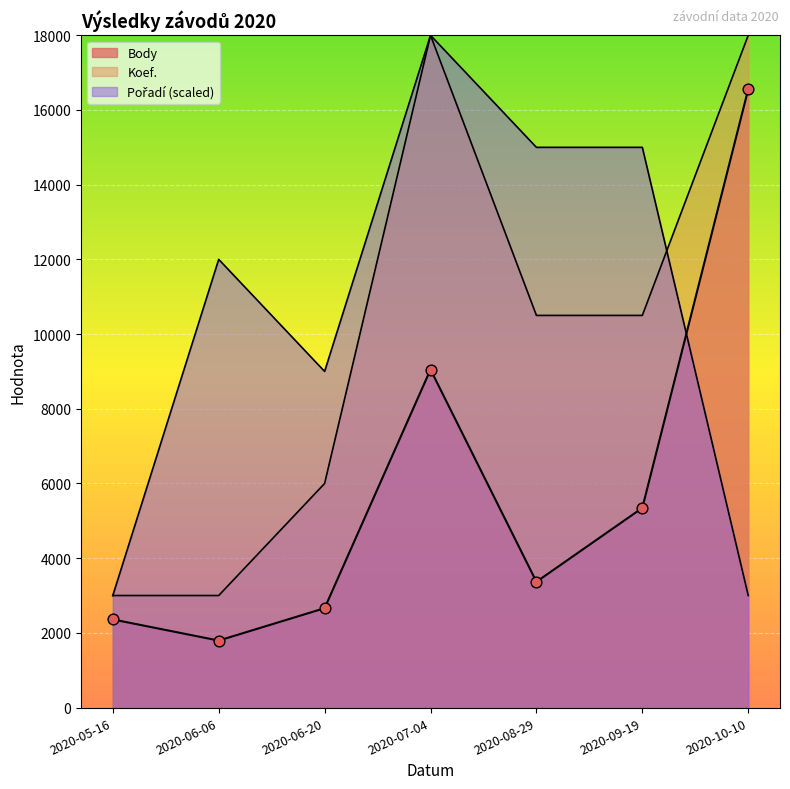

At how many categories does at least one series exceed 3867?

6